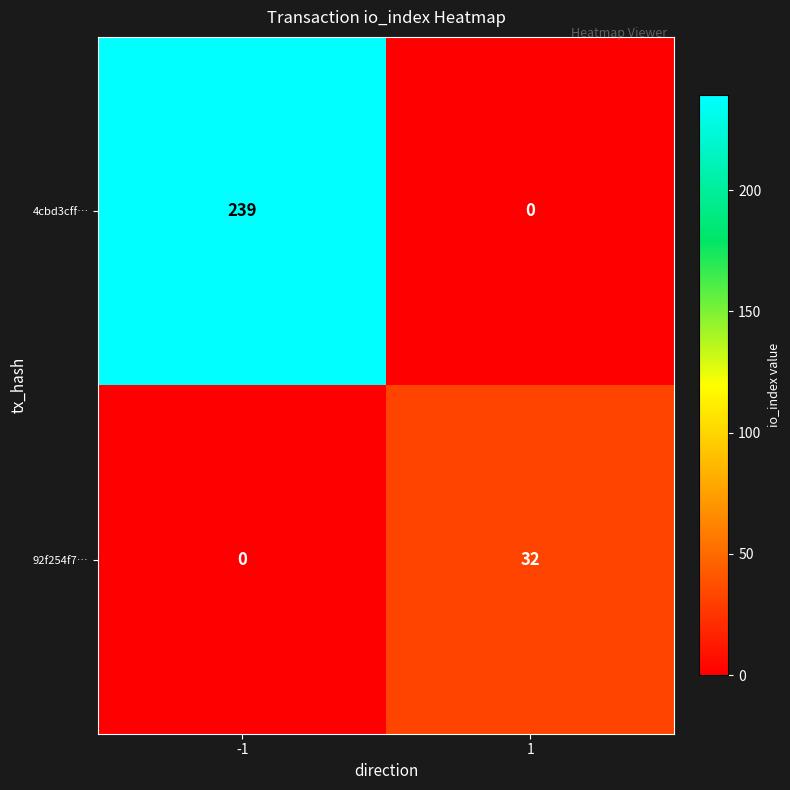

What is the difference between the maximum and minimum values in the 92f254f7… series?

32